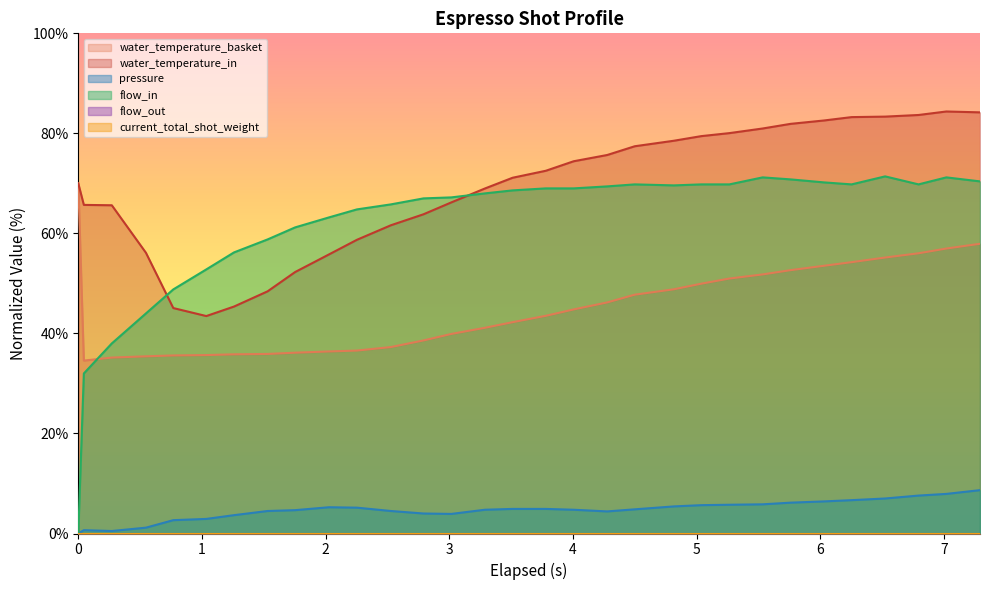

Does the chart display data point markers on the line(s)?

No